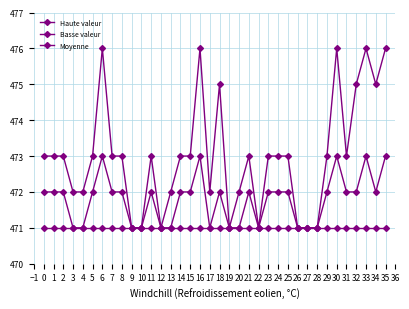

What is the difference between the highest and lowest values at 11?

2